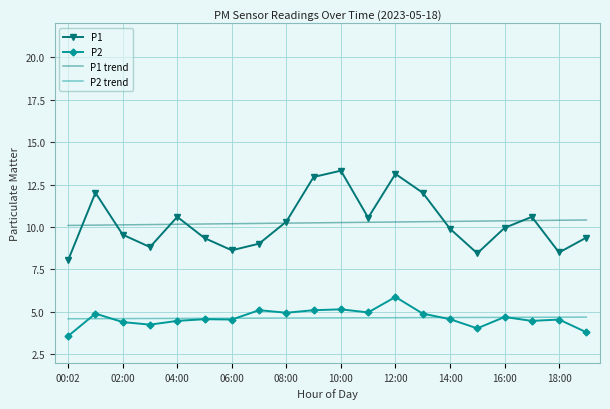

List the series in order of their peak value, lowest first.

P2 trend, P2, P1 trend, P1